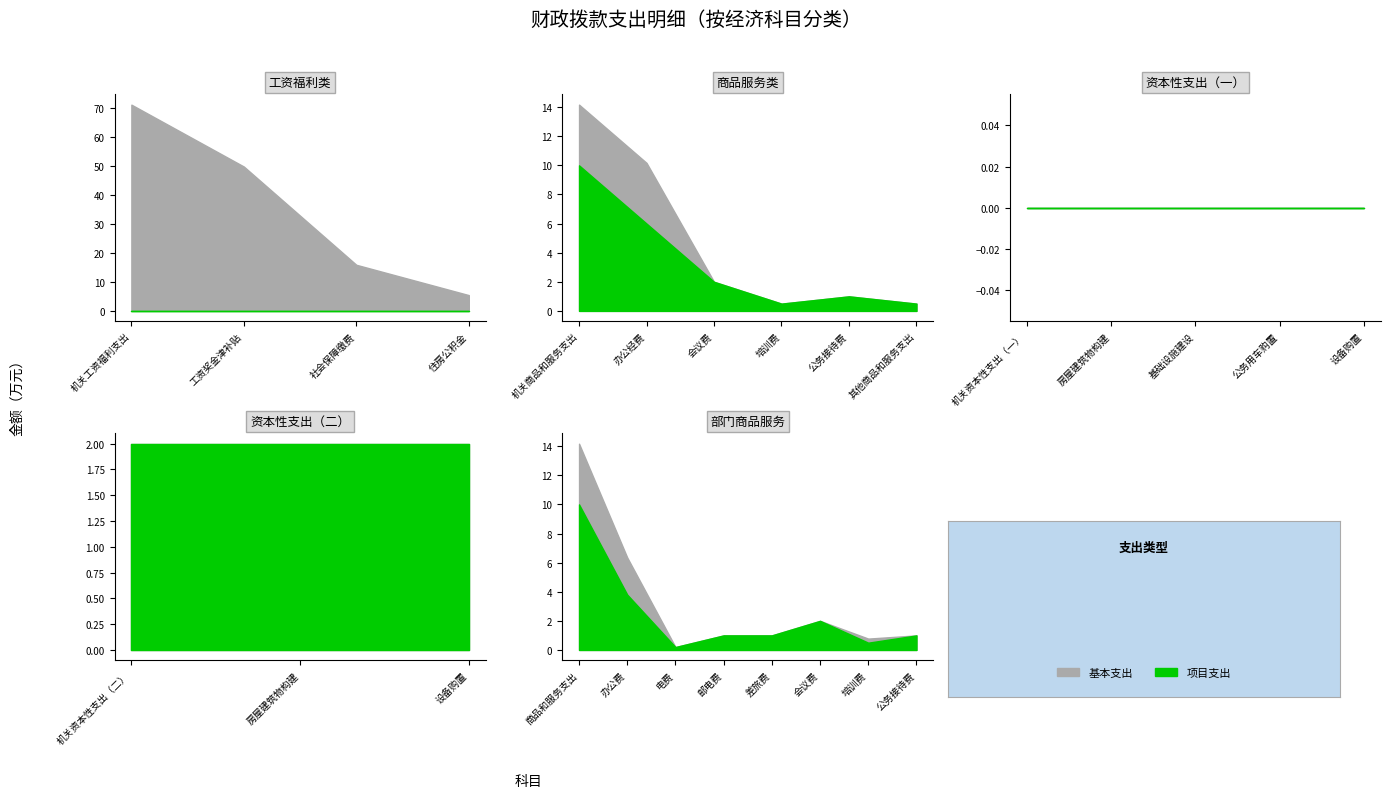

Does the chart display data point markers on the line(s)?

No